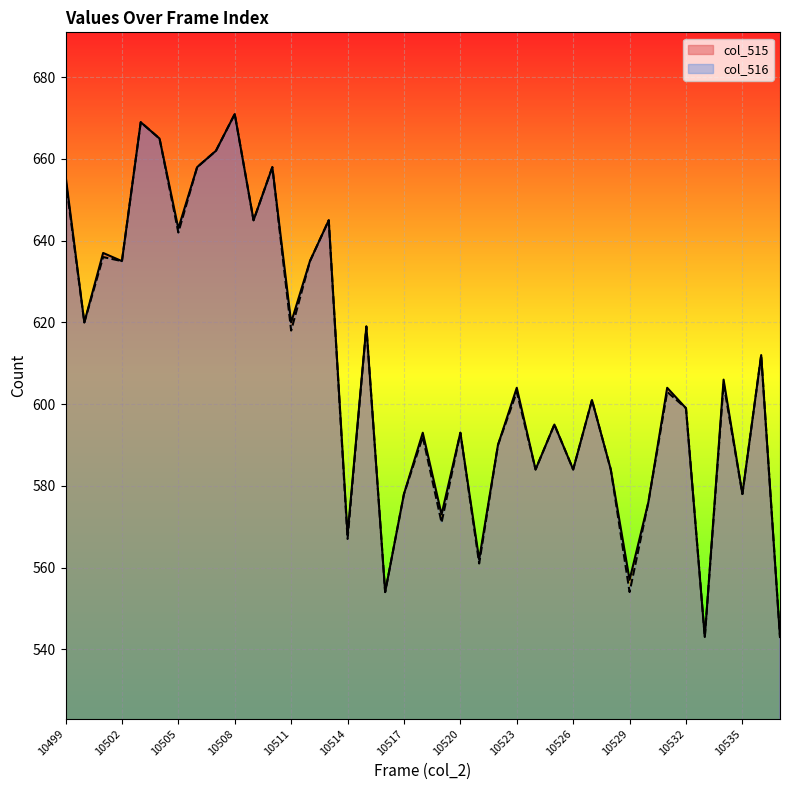

True or false: col_515 and col_516 cross at least once.

False